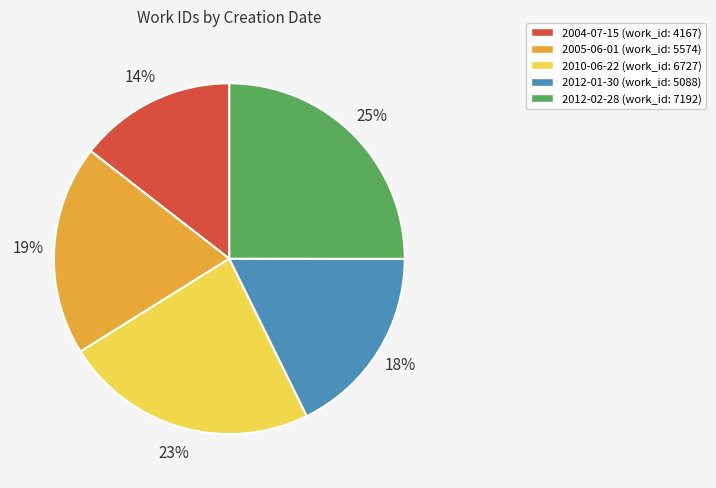

What is the ratio of the value at 2012-01-30 (work_id: 5088) to the value at 2010-06-22 (work_id: 6727)?

0.8